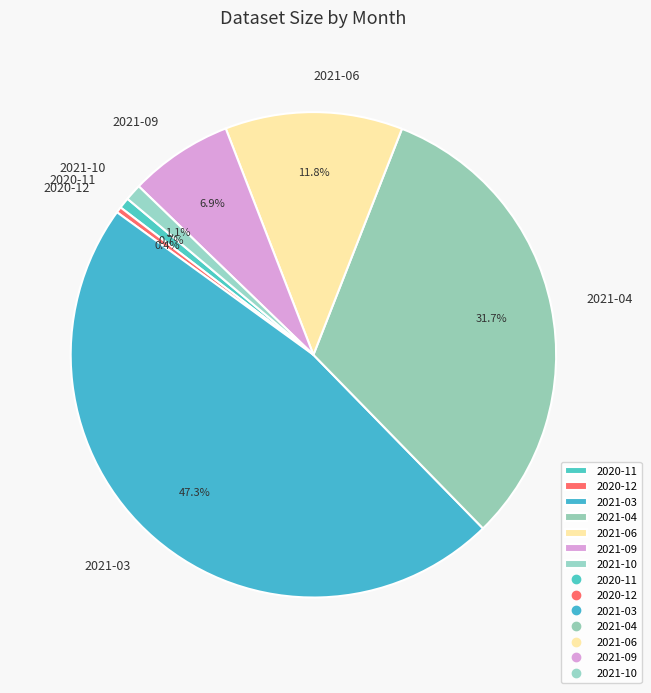

Which has a higher value, 2021-09 or 2021-06?

2021-06